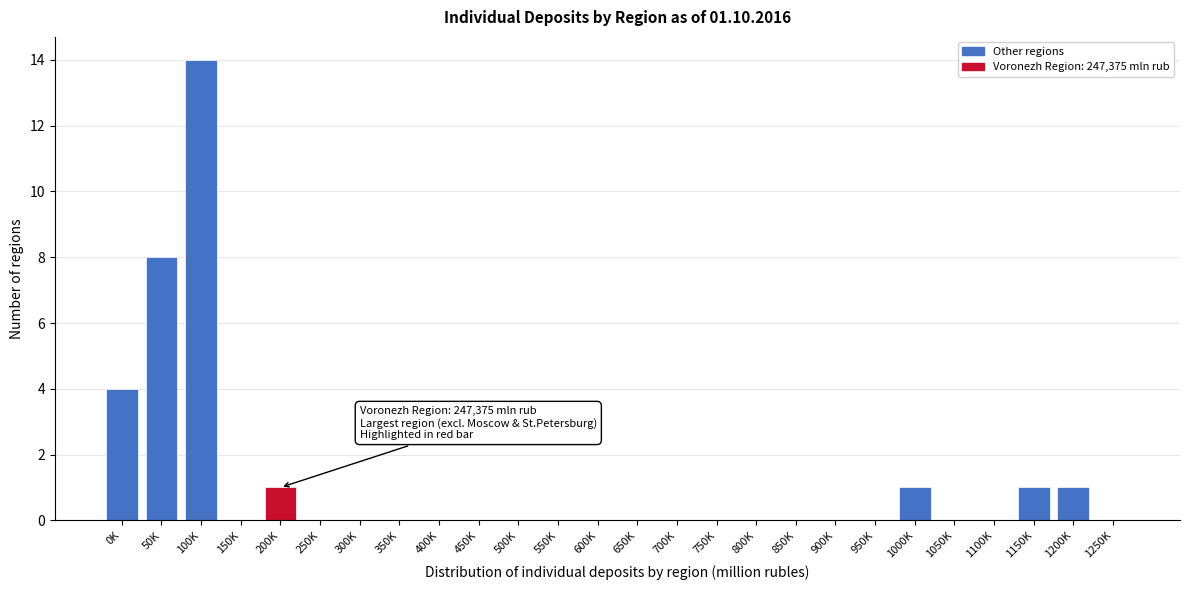

Reading left to right, transcribe all the data shown in this chart.

0K=4	50K=8	100K=14	150K=0	200K=1	250K=0	300K=0	350K=0	400K=0	450K=0	500K=0	550K=0	600K=0	650K=0	700K=0	750K=0	800K=0	850K=0	900K=0	950K=0	1000K=1	1050K=0	1100K=0	1150K=1	1200K=1	1250K=0